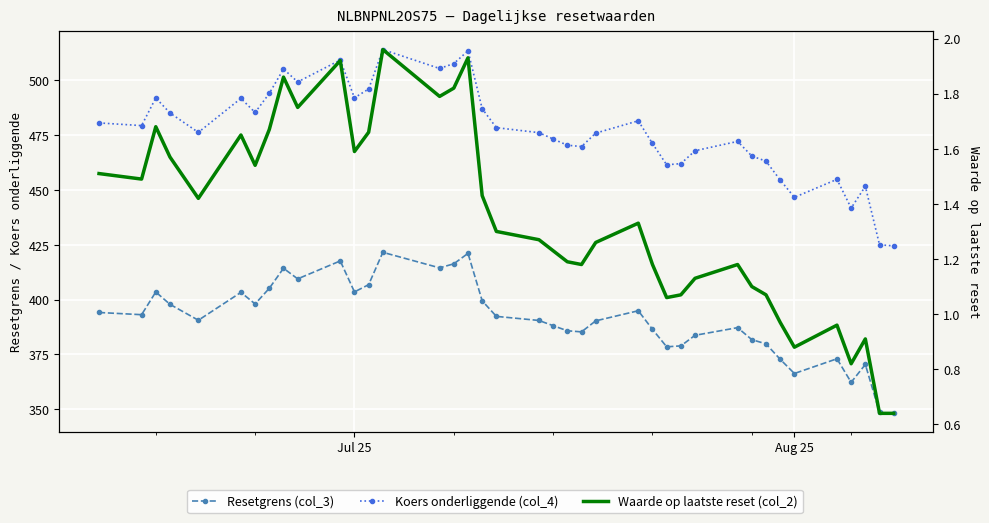

At how many categories does at least one series exceed 367?

39